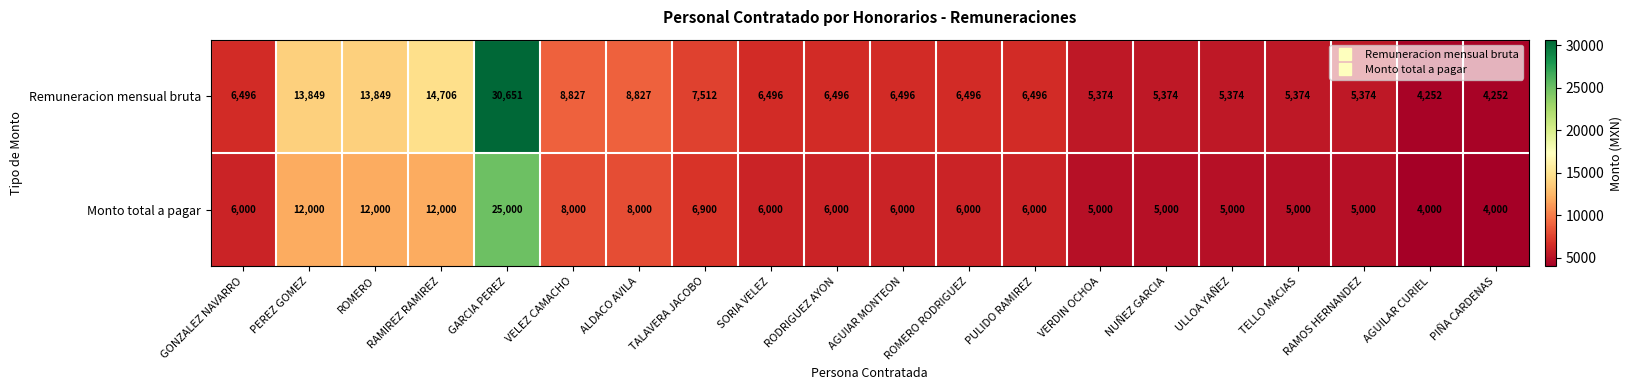

Which category has the highest value across all series?

GARCIA PEREZ